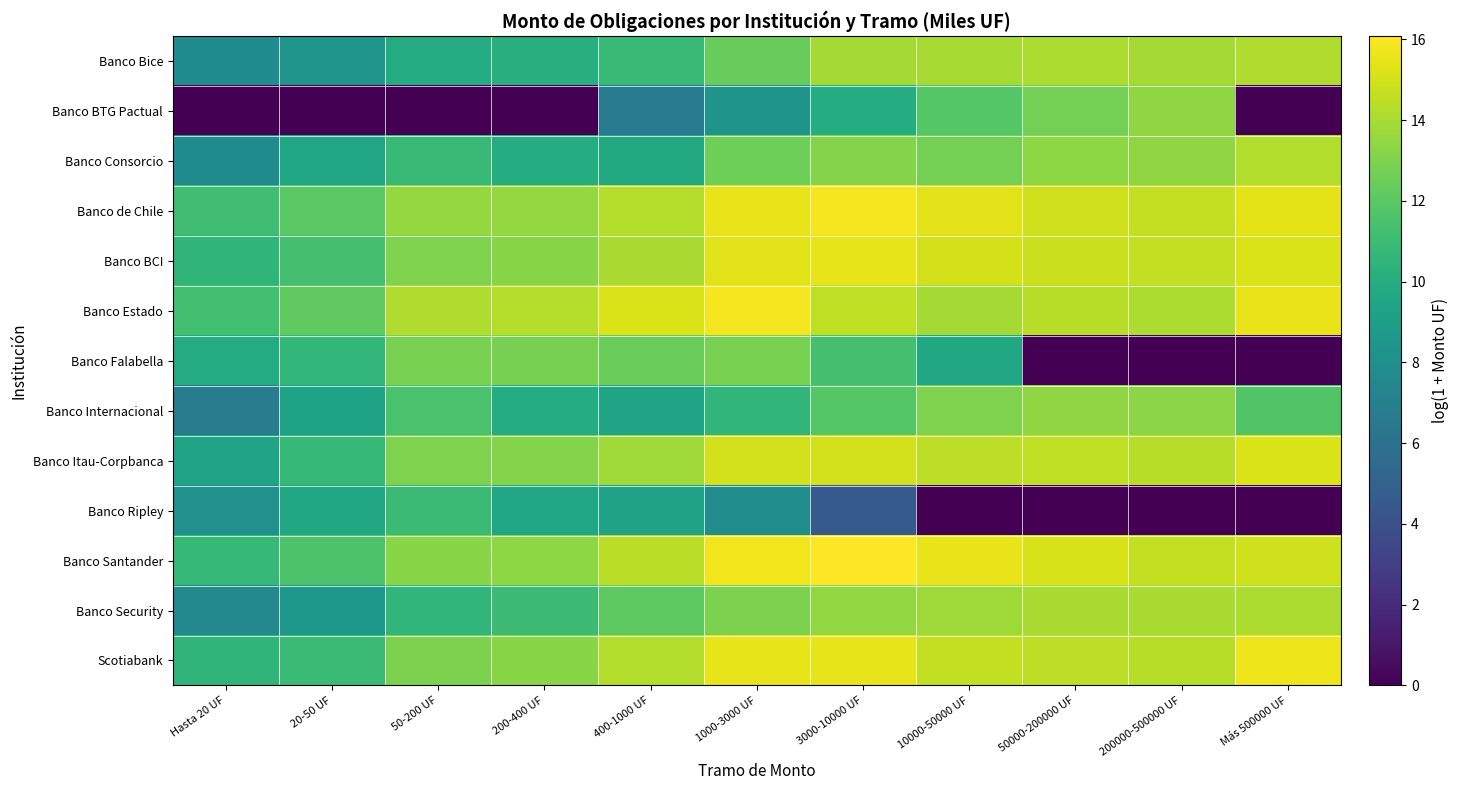

How many data points does each series have?

11